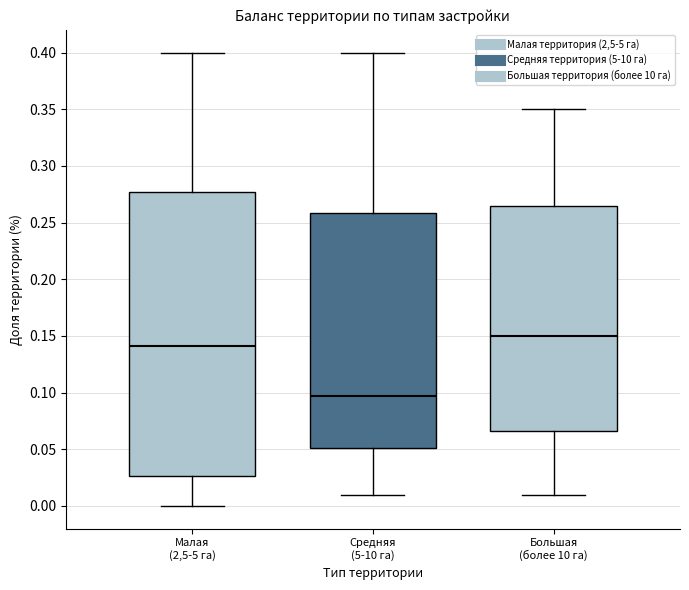

Where is the lower edge of the box for Средняя (5-10 га) on the y-axis? The values are not printed on the chart, so give them approximately, as read against the axis.

0.050